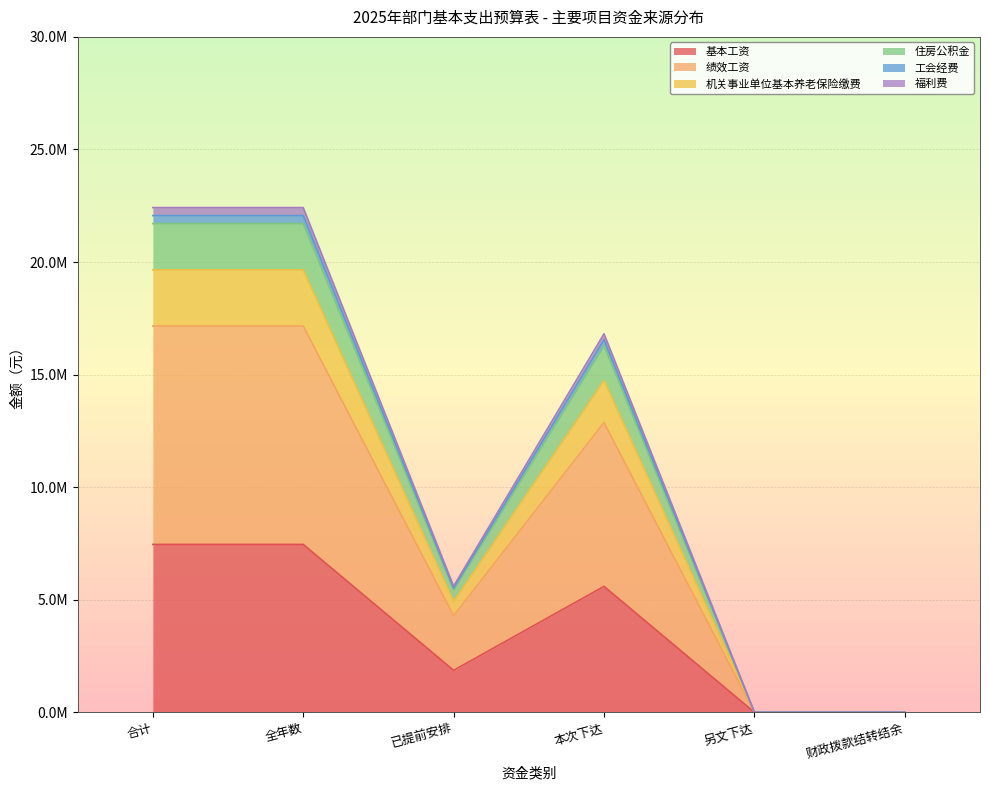

In 住房公积金, how many points are higher than both neighbors (excluding endpoints)?

1